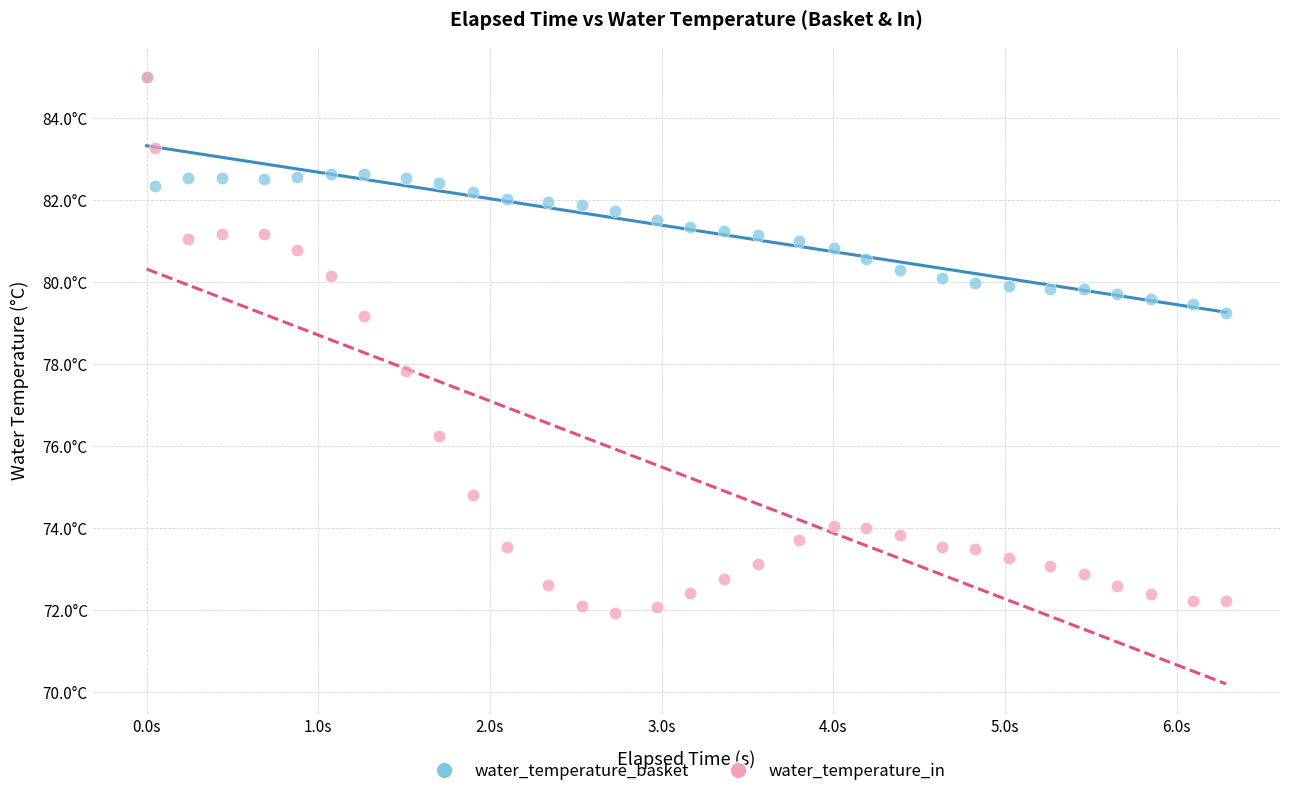

What are all the series names shown in the legend?

water_temperature_basket, water_temperature_in